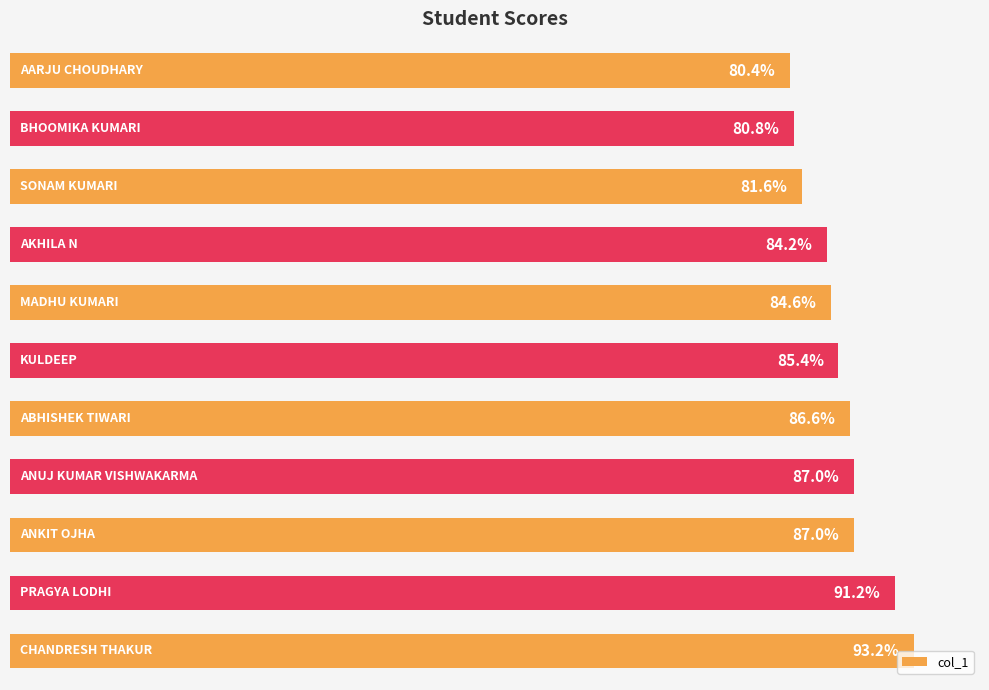

Does the chart contain any negative values?

No